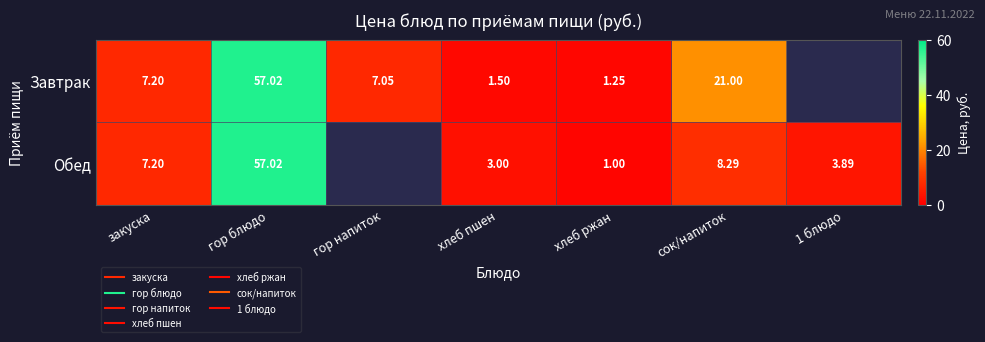

At which label is Обед closest to 29?

сок/напиток